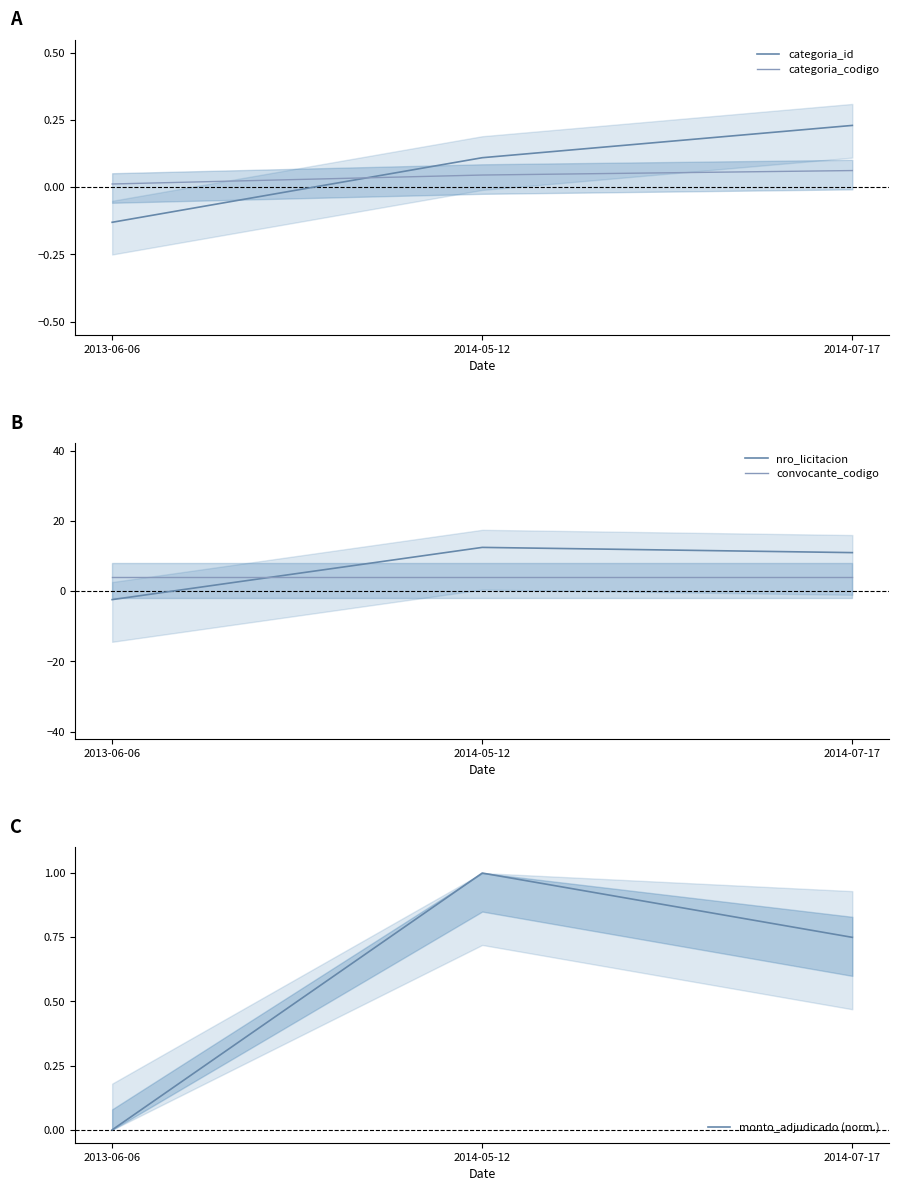

How many negative values does the categoria_id series have?

1